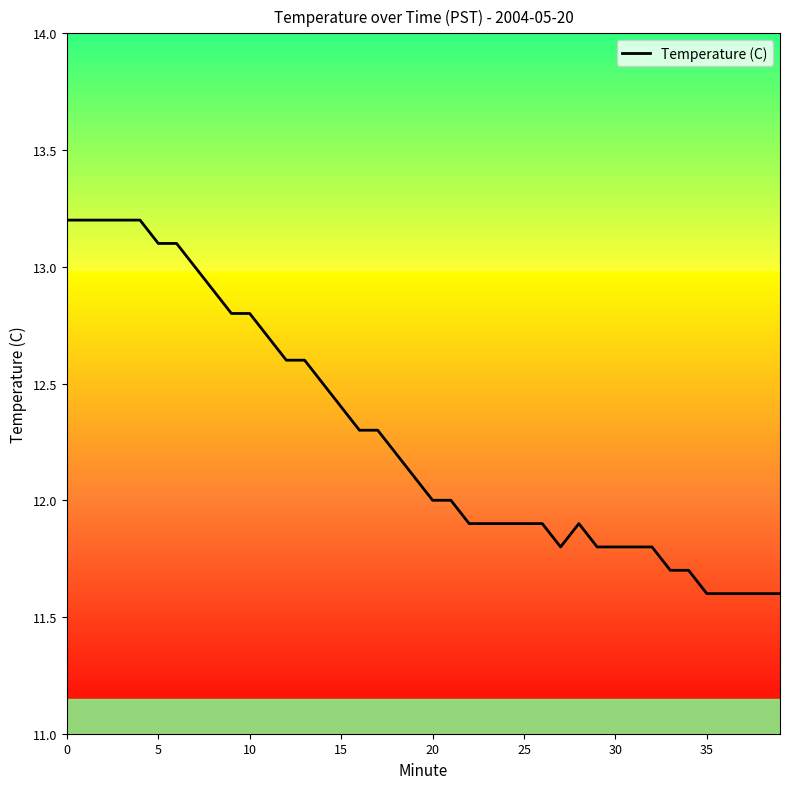

What is the minimum value shown in the chart?

11.6